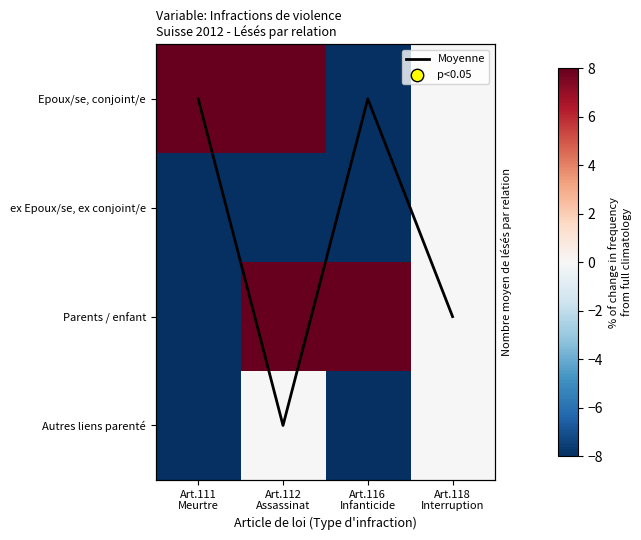

Read the ex Epoux/se, ex conjoint/e value at Art.112 Assassinat.

-8.0